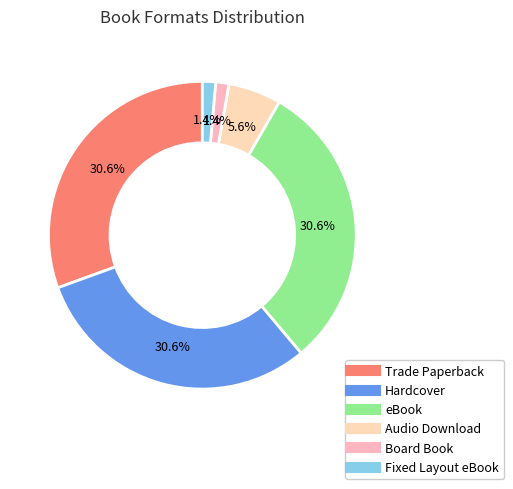

The eBook slice represents 39% of the pie. True or false?

False